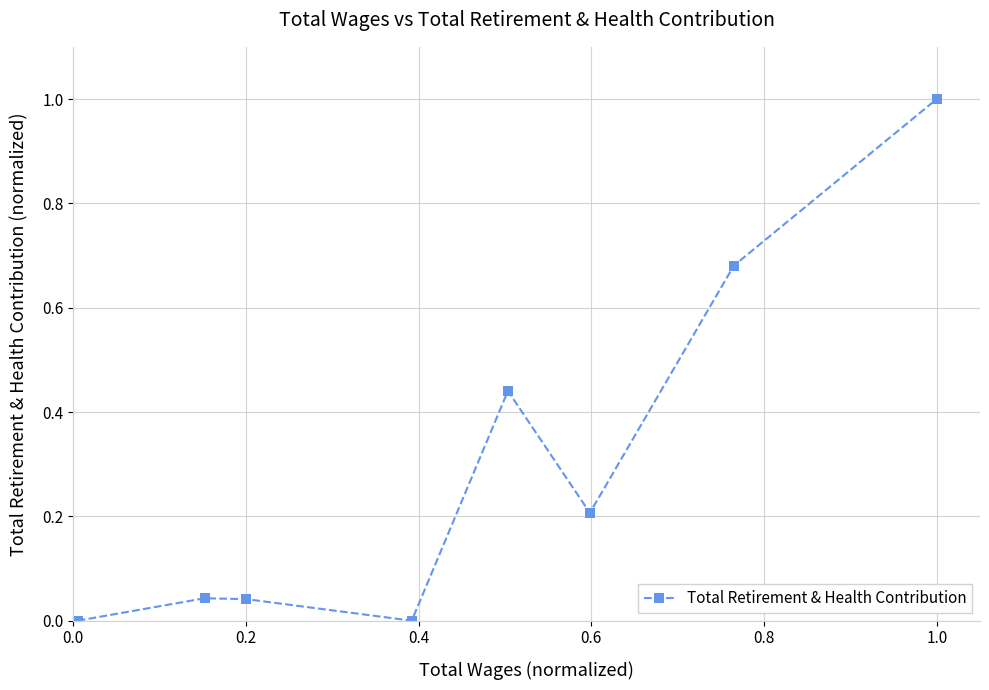

How many points are lower than both their immediate neighbors (excluding endpoints)?

2